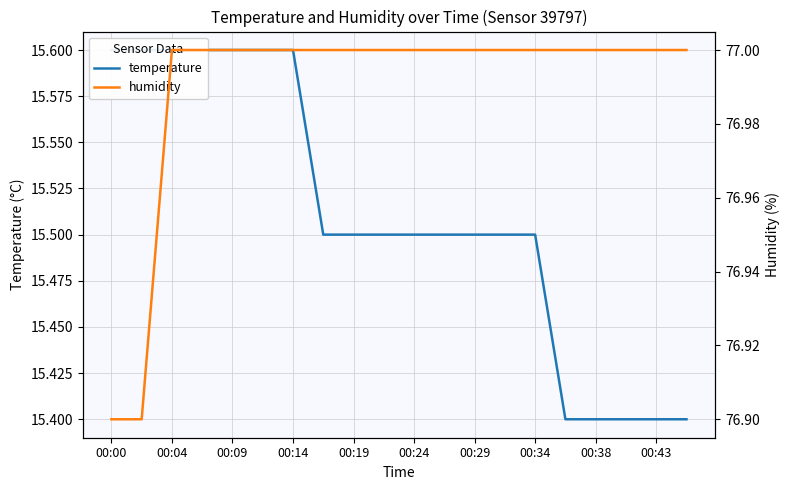

Which series has the largest total across all categories?

humidity